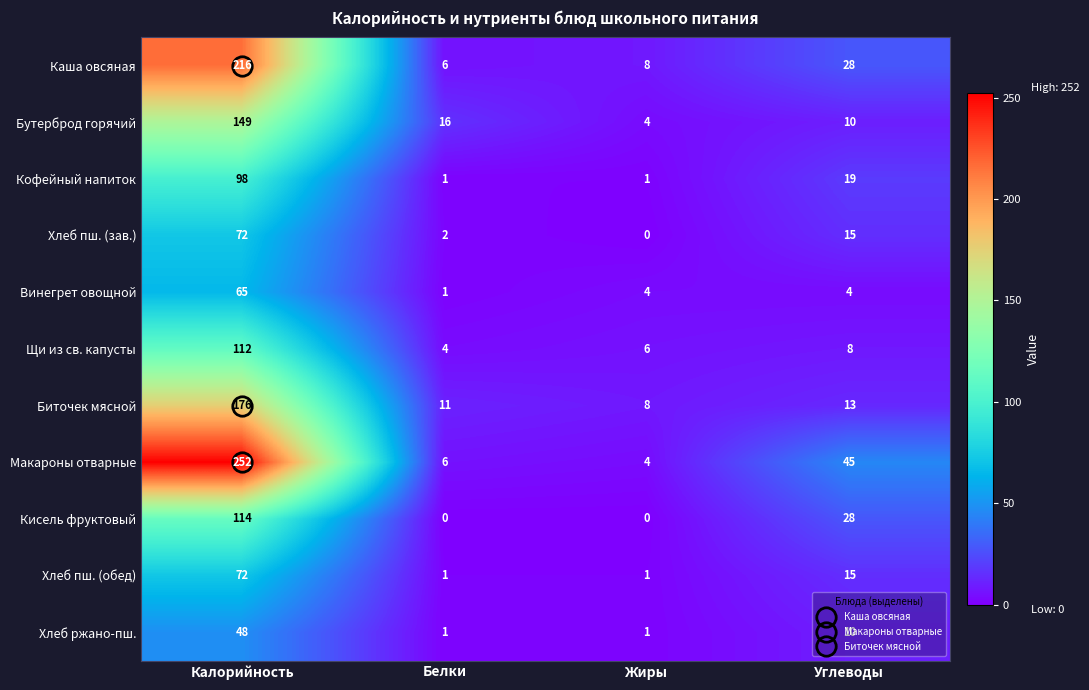

At which label is Хлеб пш. (обед) closest to 36?

Углеводы